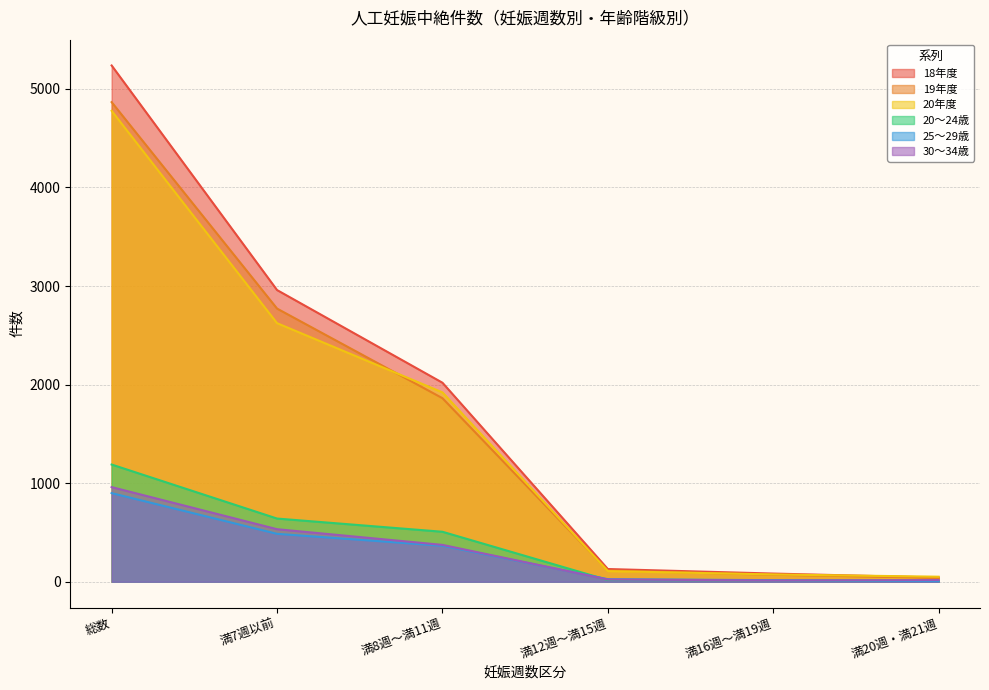

What is the sum of the 20年度 values at 満20週・満21週 and 総数?

4828